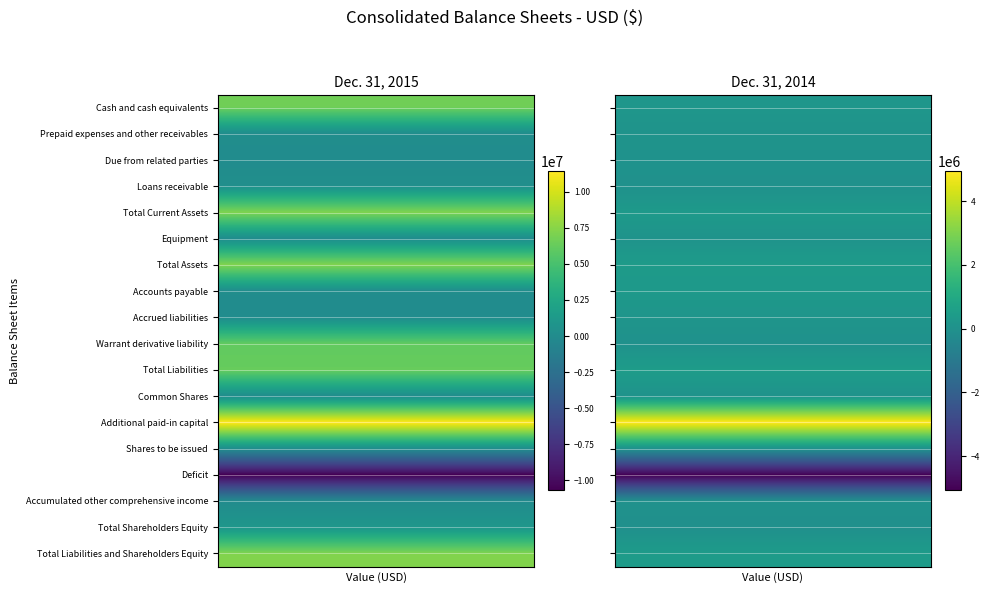

Reading left to right, list all the values displayed in this chart.

Cash and cash equivalents: 6617082	209933
Prepaid expenses and other receivables: 188217	81130
Due from related parties: 38554	44986
Loans receivable: 307459	0
Total Current Assets: 7151312	336049
Equipment: 87103	77922
Total Assets: 7238415	413971
Accounts payable: 134718	308947
Accrued liabilities: 57840	155463
Warrant derivative liability: 6067869	0
Total Liabilities: 6260427	464410
Common Shares: 72428	49737
Additional paid-in capital: 11412399	4936456
Shares to be issued: 98900	0
Deficit: -10647888	-5053982
Accumulated other comprehensive income: 42149	17350
Total Shareholders Equity: 977988	-50439
Total Liabilities and Shareholders Equity: 7238415	413971